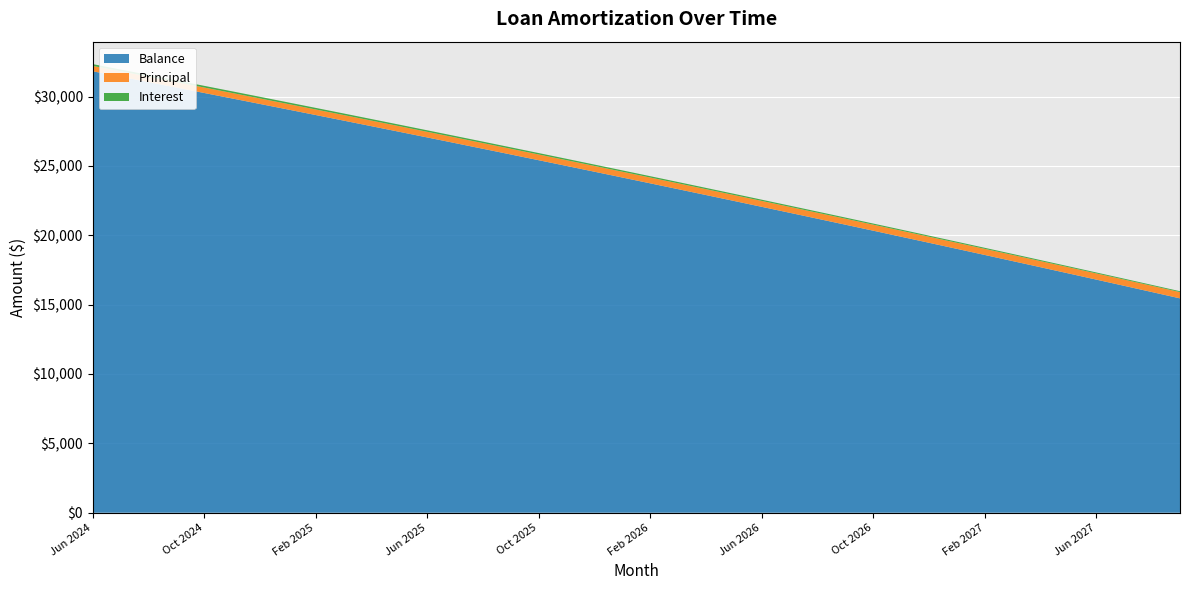

Reading right to left, what are all the values shown in this chart?

Interest: 63.0	64.7	66.5	68.3	70.0	71.8	73.5	75.3	77.0	78.8	80.5	82.2	83.9	85.6	87.3	89.0	90.7	92.3	94.0	95.7	97.3	99.0	100.6	102.2	103.8	105.5	107.1	108.7	110.3	111.9	113.5	115.1	116.6	118.2	119.8	121.3	122.9	124.4	126.0	127.5
Principal: 452.0	450.0	449.0	447.0	445.0	443.0	442.0	440.0	438.0	436.0	435.0	433.0	431.0	429.0	428.0	426.0	424.0	423.0	421.0	419.0	418.0	416.0	414.0	413.0	411.0	410.0	408.0	406.0	405.0	403.0	402.0	400.0	398.0	397.0	395.0	394.0	392.0	391.0	389.0	388.0
Balance: 15453.0	15905.0	16355.0	16804.0	17251.0	17696.0	18139.0	18581.0	19021.0	19459.0	19895.0	20330.0	20763.0	21194.0	21623.0	22051.0	22477.0	22901.0	23324.0	23745.0	24164.0	24582.0	24998.0	25412.0	25825.0	26236.0	26646.0	27054.0	27460.0	27865.0	28268.0	28670.0	29070.0	29468.0	29865.0	30260.0	30654.0	31046.0	31437.0	31826.0